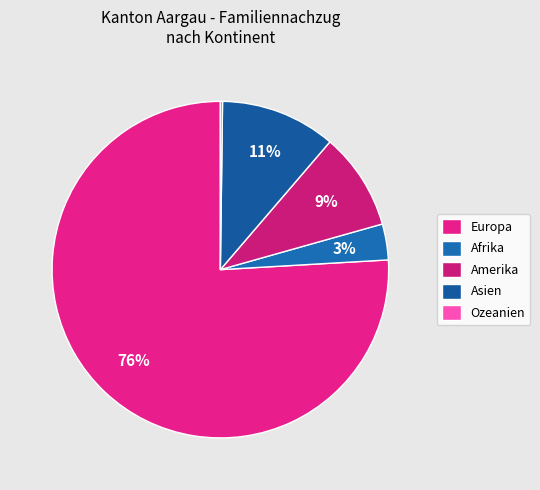

Is there any slice that represents more than half of the pie?

Yes